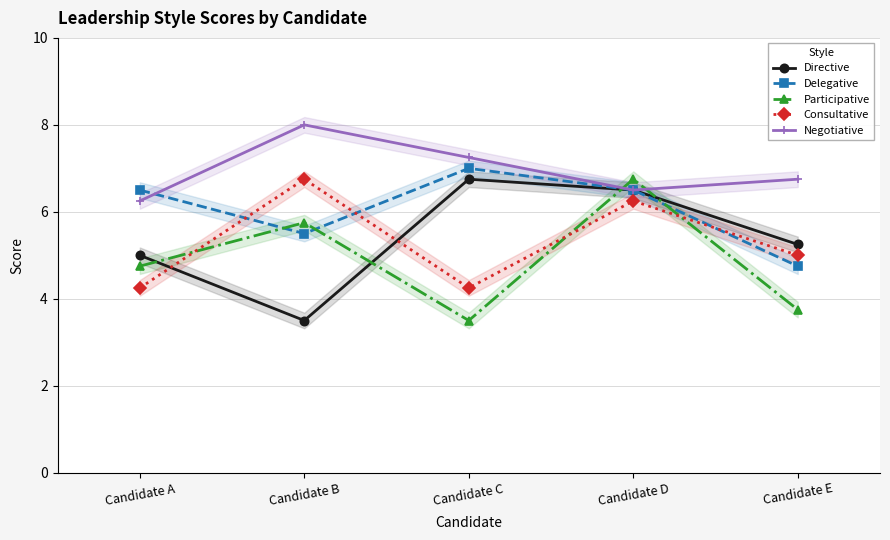

Does the chart display data point markers on the line(s)?

Yes